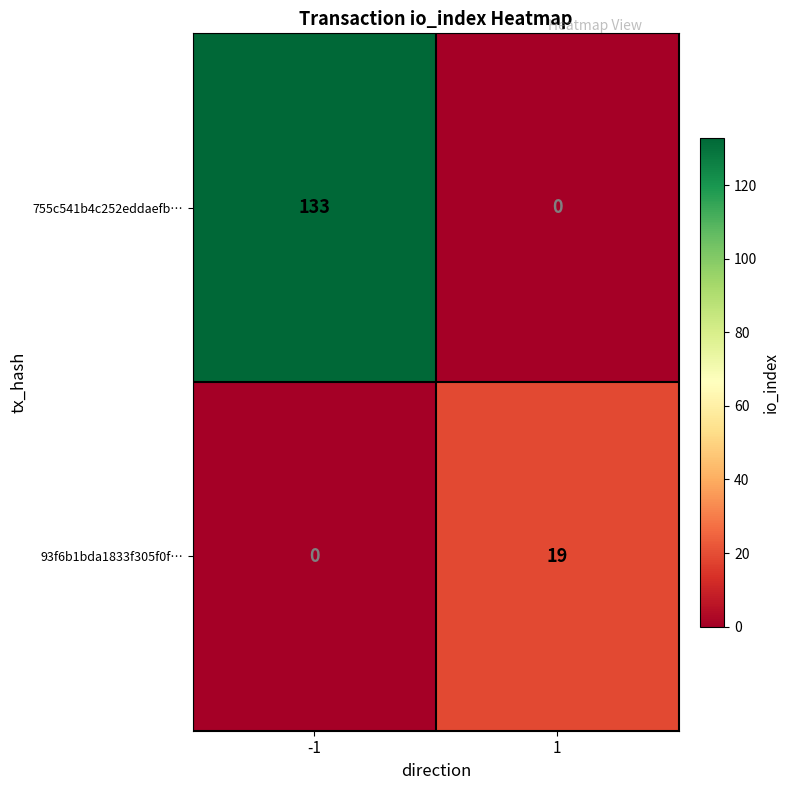

The value of 93f6b1bda1833f305f0f… at -1 is -10. True or false?

False